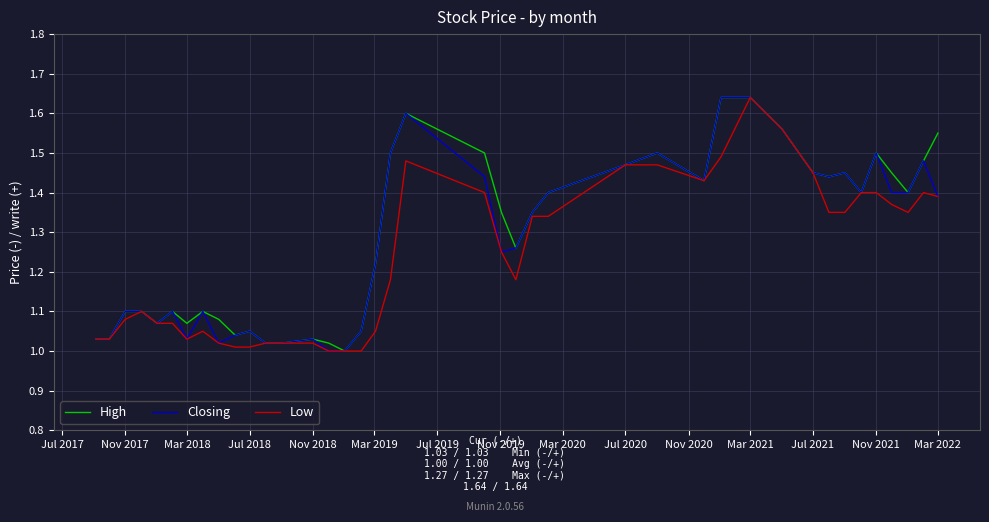

Reading left to right, list all the values displayed in this chart.

High: 1.0	1.0	1.1	1.1	1.1	1.1	1.1	1.1	1.1	1.0	1.1	1.0	1.0	1.0	1.0	1.0	1.1	1.2	1.5	1.6	1.5	1.4	1.3	1.4	1.4	1.5	1.5	1.4	1.6	1.6	1.6	1.4	1.4	1.4	1.4	1.5	1.4	1.4	1.5	1.6
Closing: 1.0	1.0	1.1	1.1	1.1	1.1	1.0	1.1	1.0	1.0	1.1	1.0	1.0	1.0	1.0	1.0	1.1	1.2	1.5	1.6	1.4	1.2	1.3	1.4	1.4	1.5	1.5	1.4	1.6	1.6	1.6	1.4	1.4	1.4	1.4	1.5	1.4	1.4	1.5	1.4
Low: 1.0	1.0	1.1	1.1	1.1	1.1	1.0	1.1	1.0	1.0	1.0	1.0	1.0	1.0	1.0	1.0	1.0	1.1	1.2	1.5	1.4	1.2	1.2	1.3	1.3	1.5	1.5	1.4	1.5	1.6	1.6	1.4	1.4	1.4	1.4	1.4	1.4	1.4	1.4	1.4